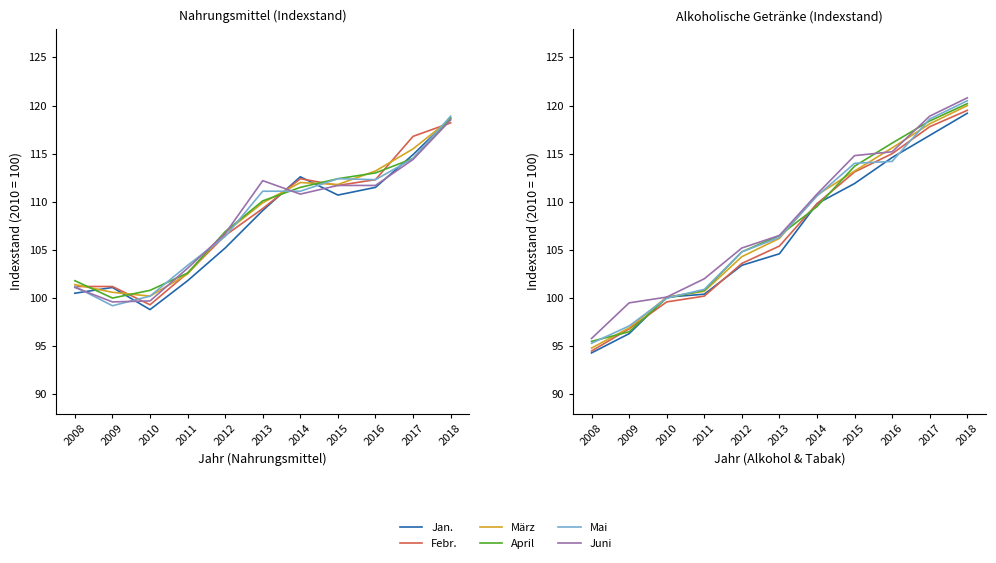

What is the maximum value shown in the chart?

120.8